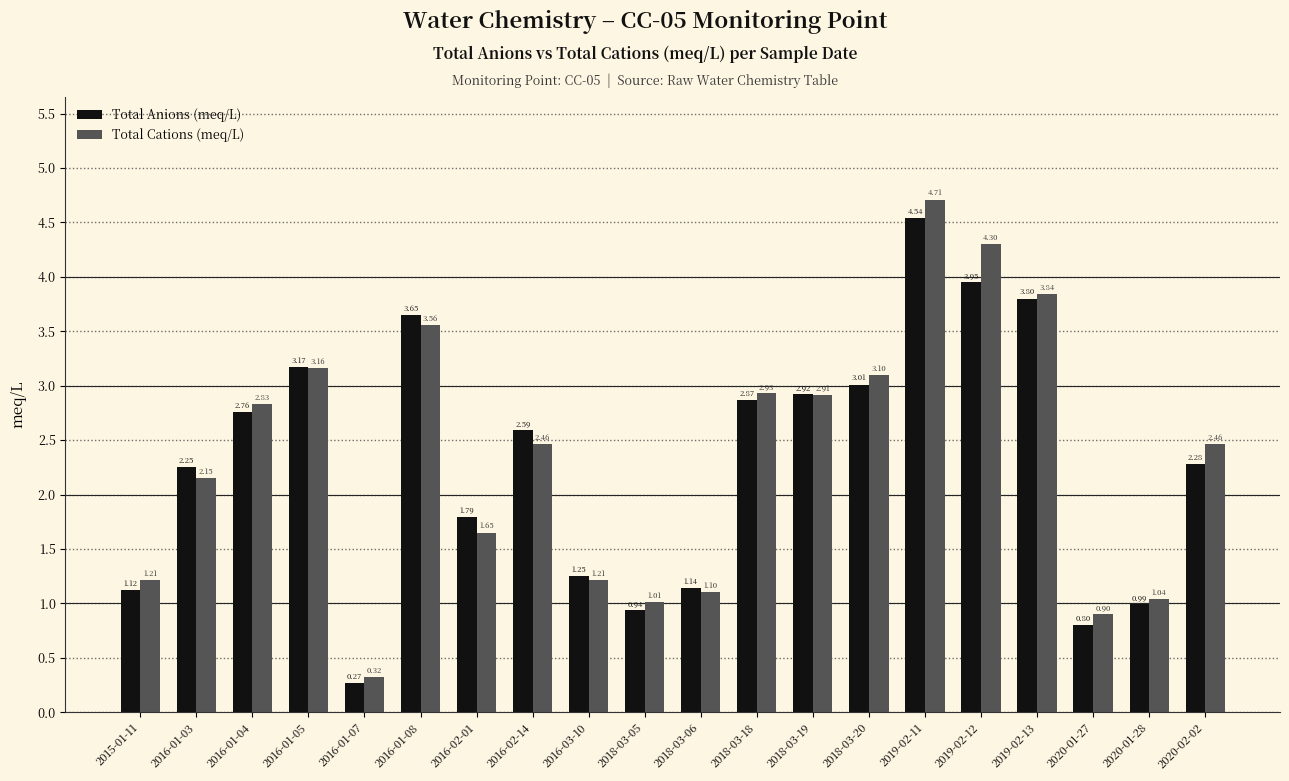

How many values in the Total Anions (meq/L) series are below 2?

8